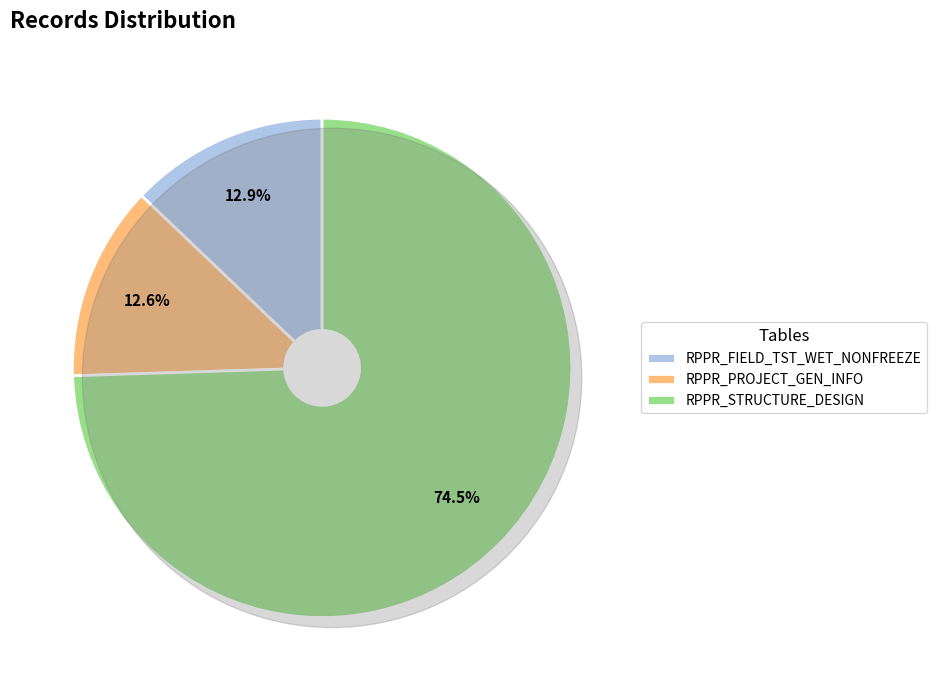

Which category has the smallest portion of the pie?

RPPR_PROJECT_GEN_INFO